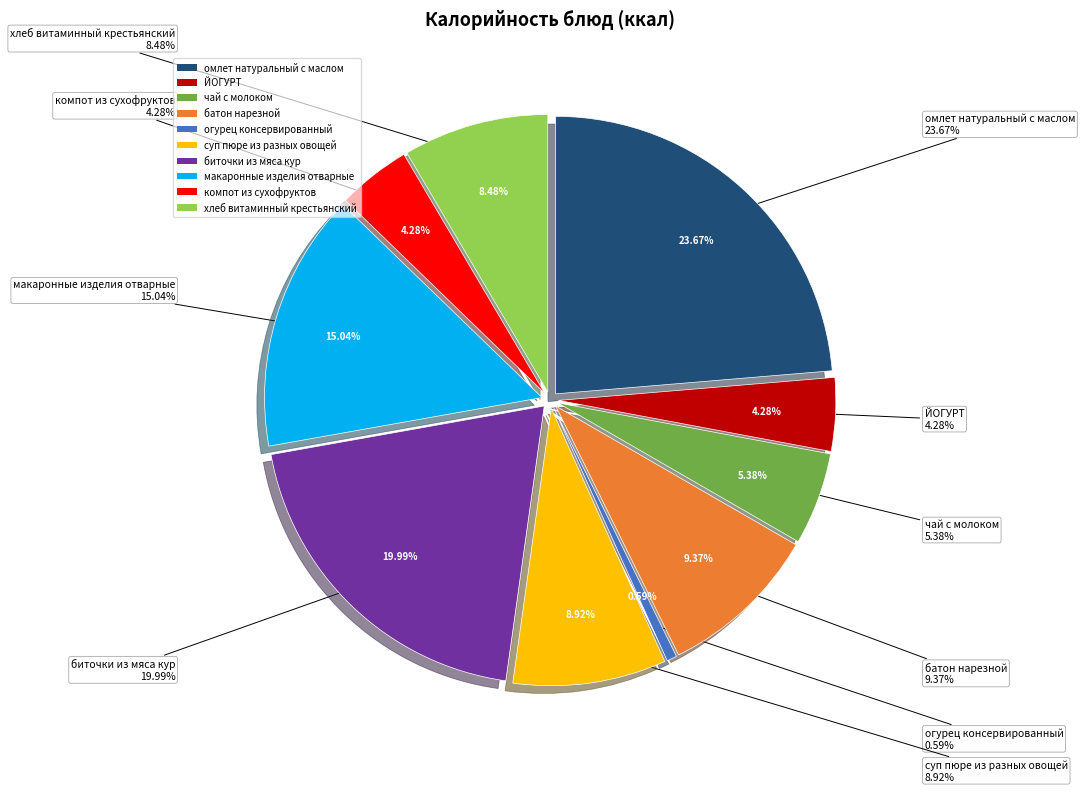

Is компот из
сухофруктов the majority of the pie?

No